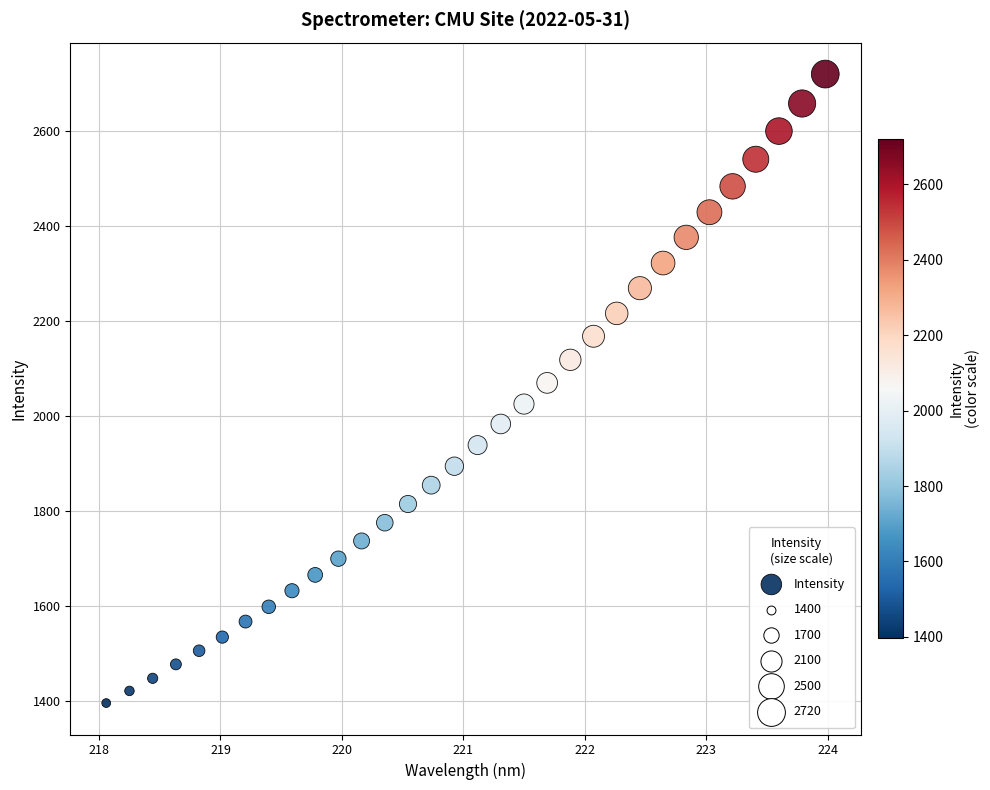

What is the range of X values (max minus min)?

5.9